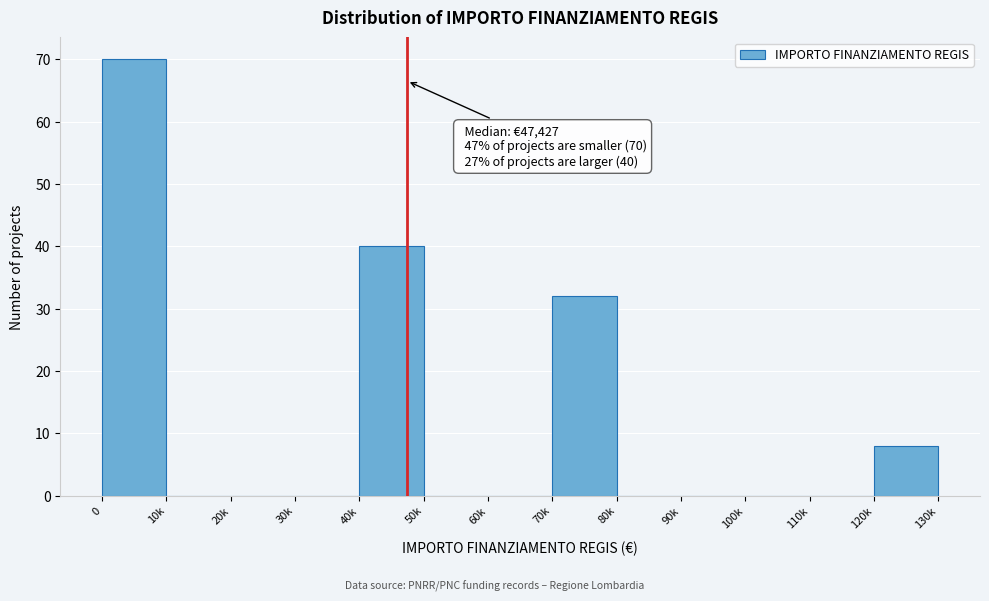

Reading right to left, list all the values displayed in this chart.

120k=8	110k=0	100k=0	90k=0	80k=0	70k=32	60k=0	50k=0	40k=40	30k=0	20k=0	10k=0	0=70